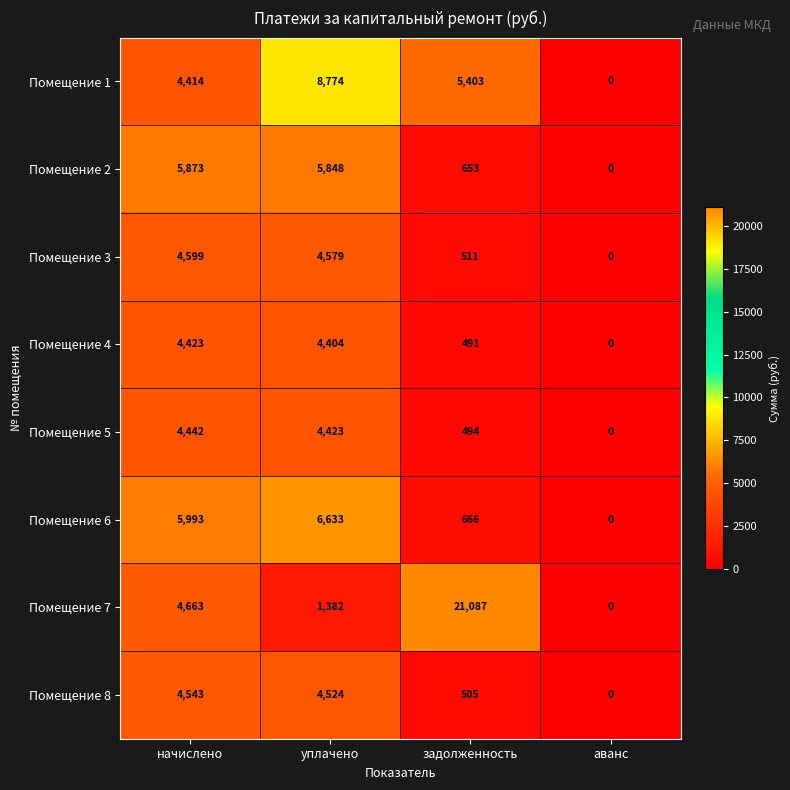

What is the sum of the Помещение 6 values at начислено and уплачено?

12626